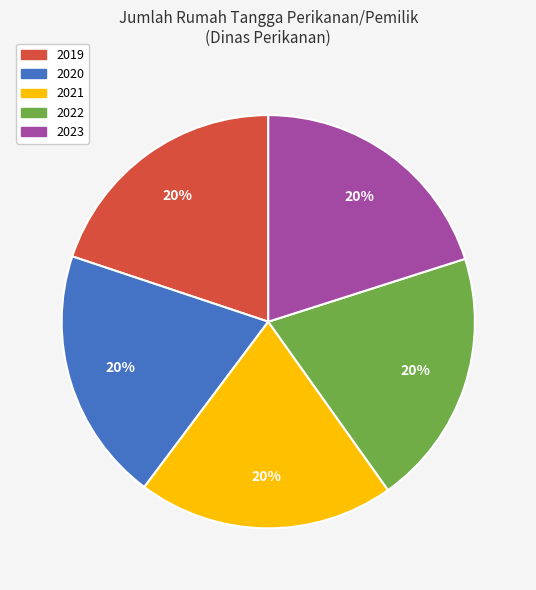

To the nearest percent, what percentage of the pie is 2019?

20%